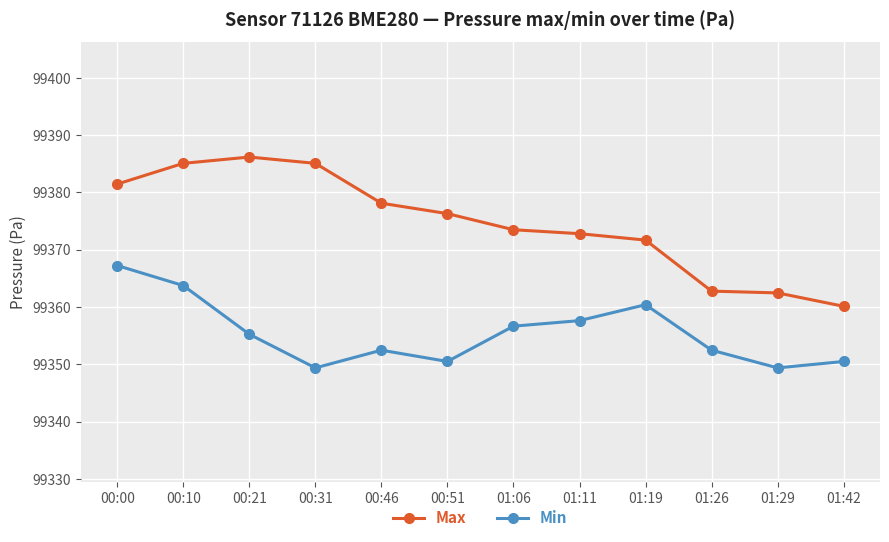

What is the difference between the Min values at 00:00 and 01:26?

14.8